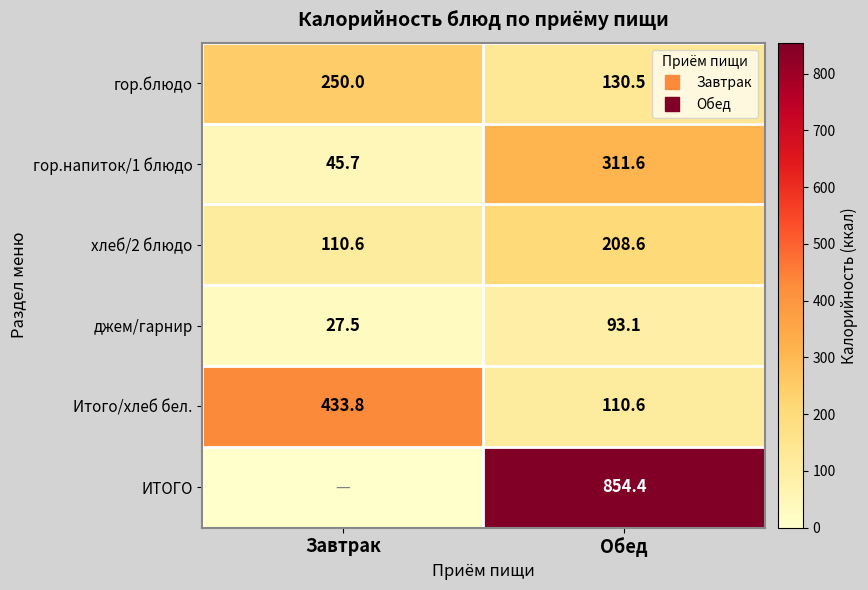

At how many categories does at least one series exceed 667?

1